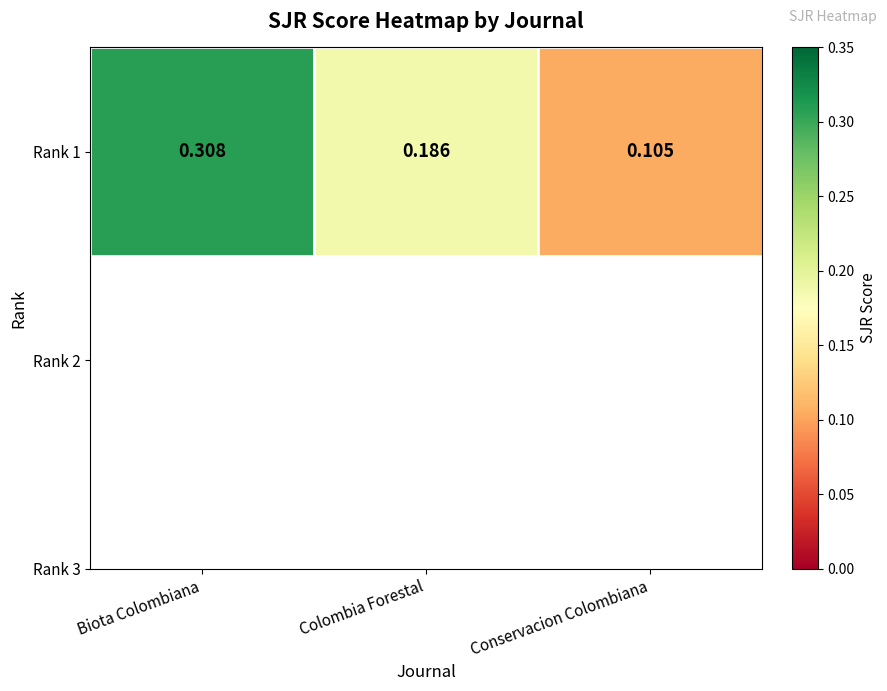

What is the sum of the values at Conservacion Colombiana and Biota Colombiana?

0.4